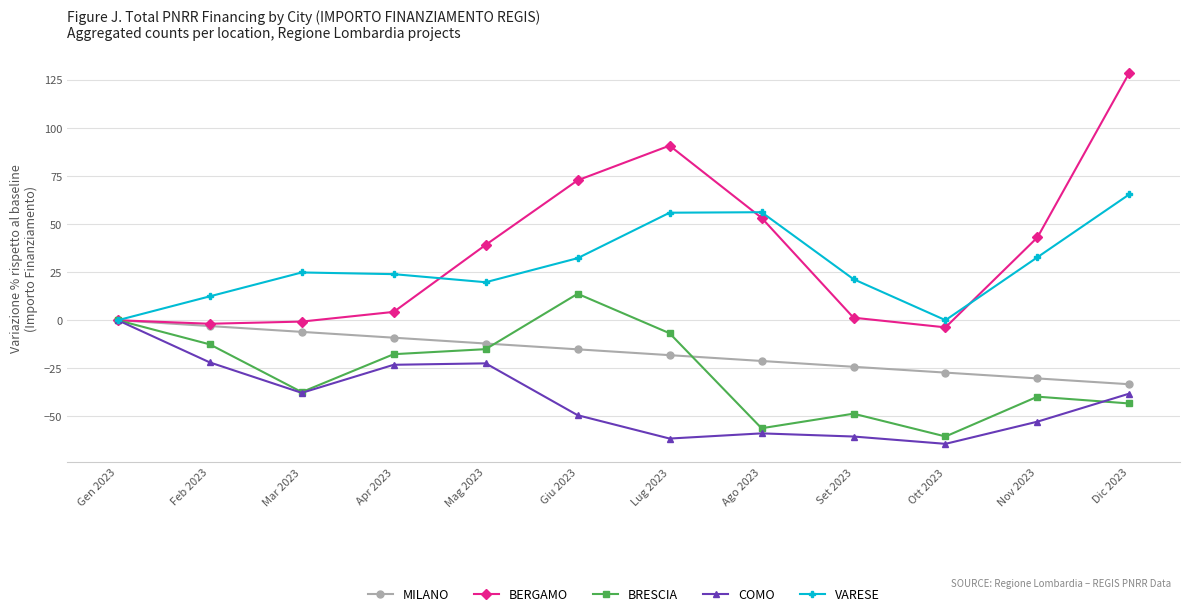

How many data points does each series have?

12